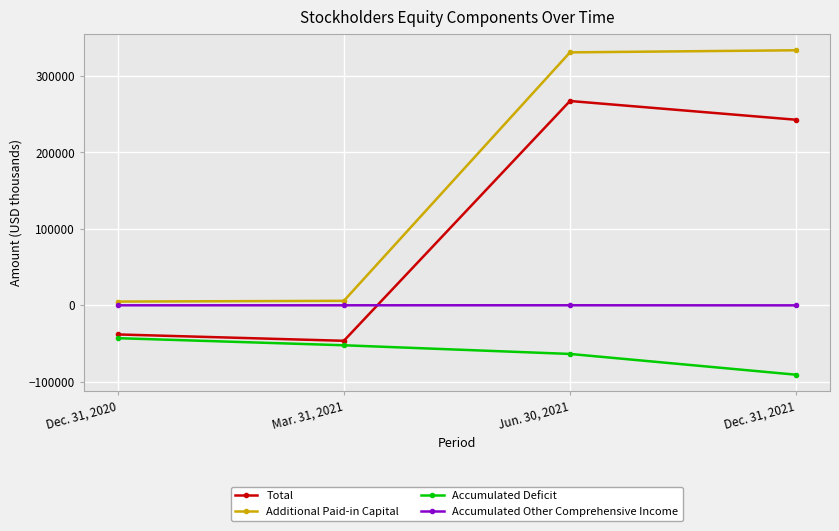

True or false: Total and Additional Paid-in Capital cross at least once.

False